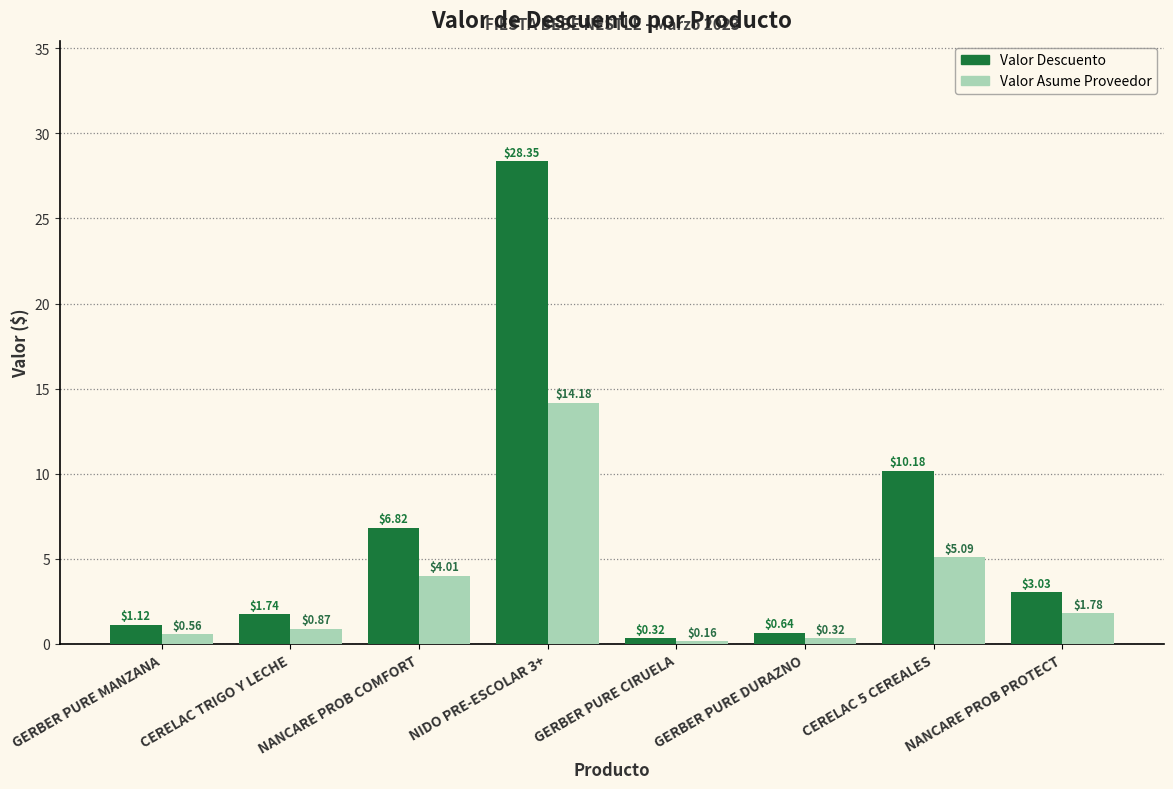

Rank the categories by Valor Asume Proveedor value from highest to lowest.

NIDO PRE-ESCOLAR 3+, CERELAC 5 CEREALES, NANCARE PROB COMFORT, NANCARE PROB PROTECT, CERELAC TRIGO Y LECHE, GERBER PURE MANZANA, GERBER PURE DURAZNO, GERBER PURE CIRUELA